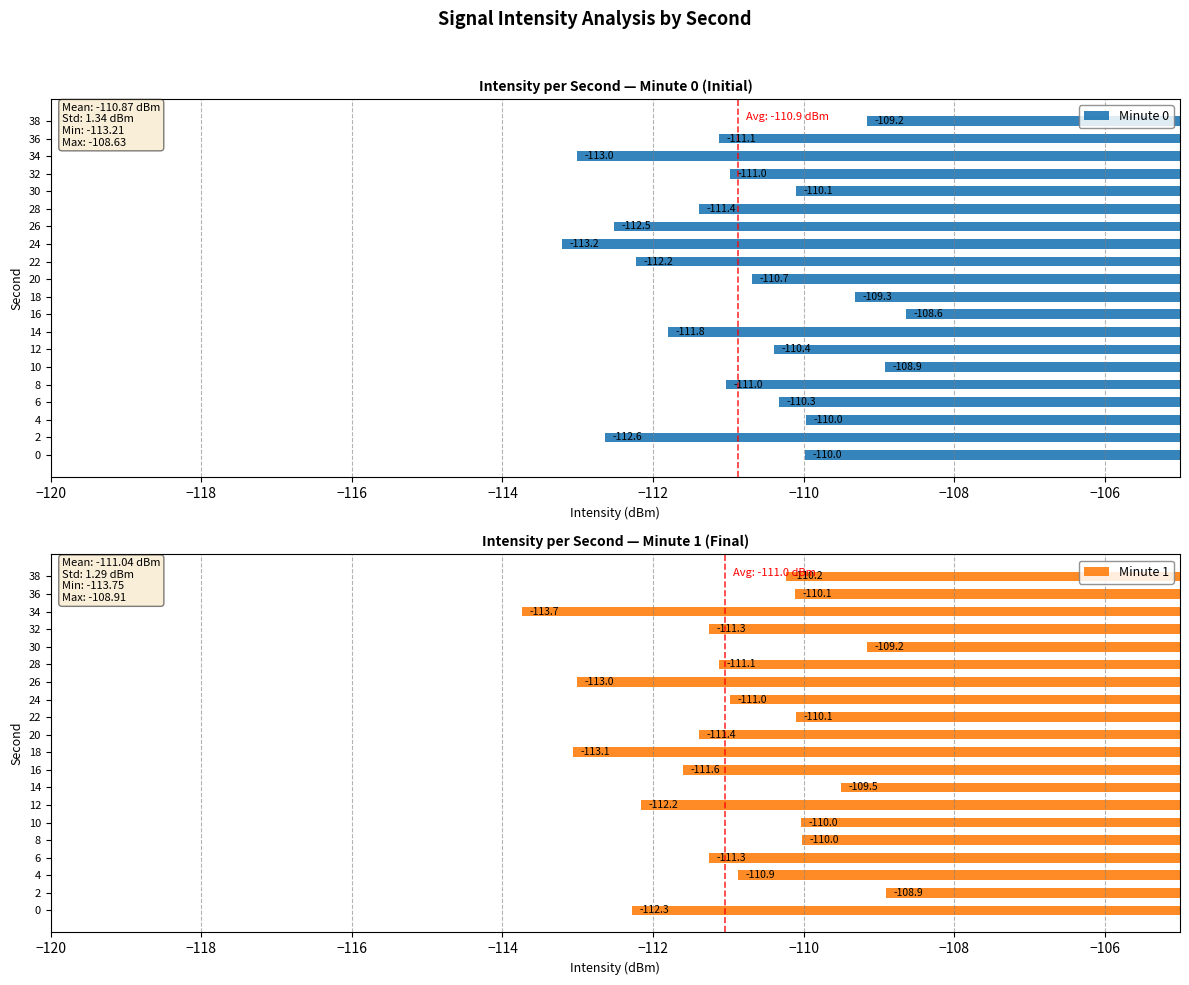

Read the Minute 0 value at 8.

-111.0